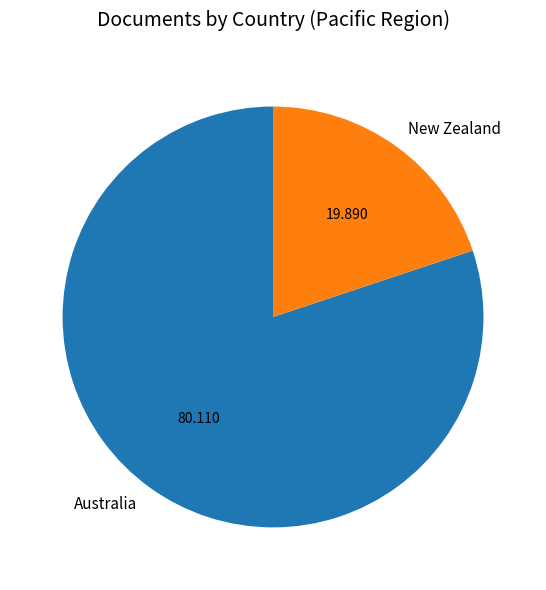

Which has a higher value, Australia or New Zealand?

Australia